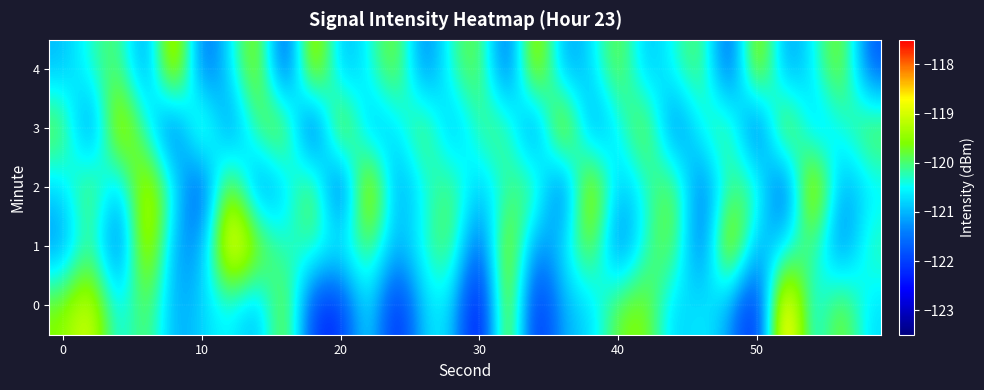

How many series are shown in this chart?

5